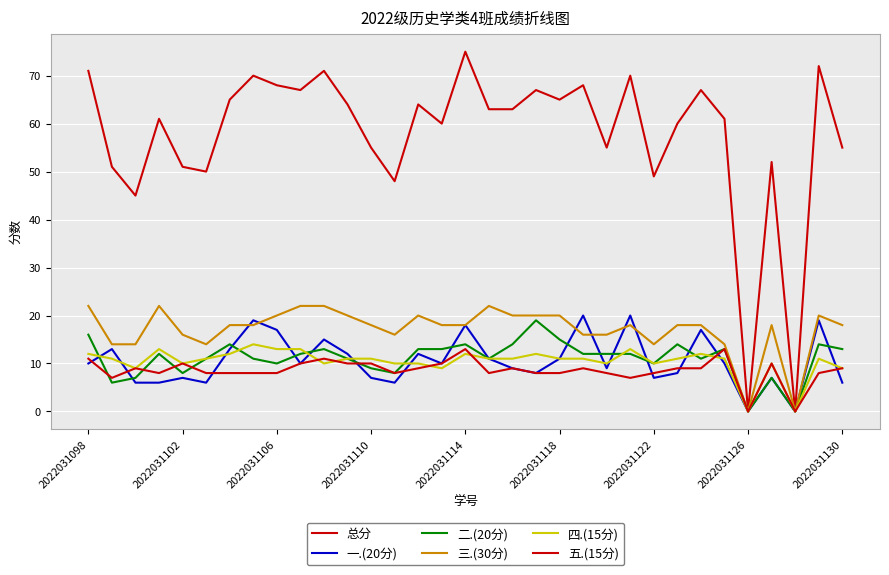

How many lines are shown in the chart?

6